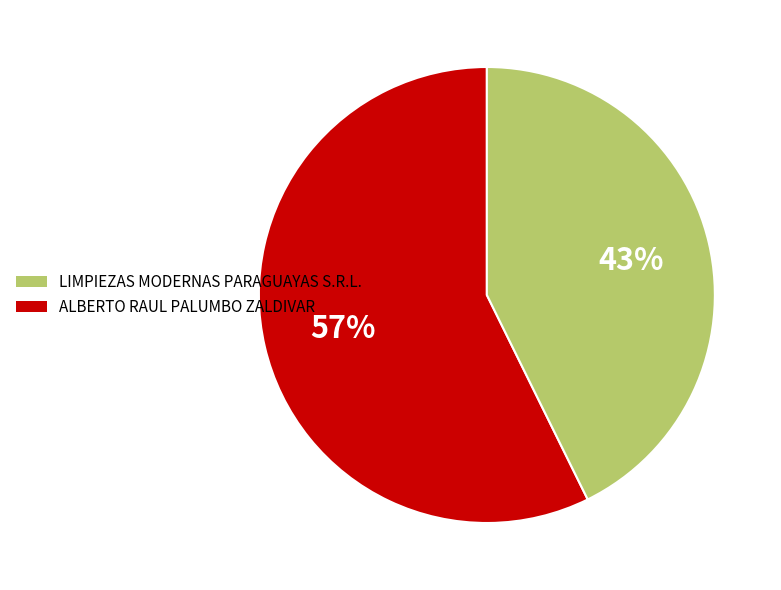

Does any single category account for the majority?

Yes